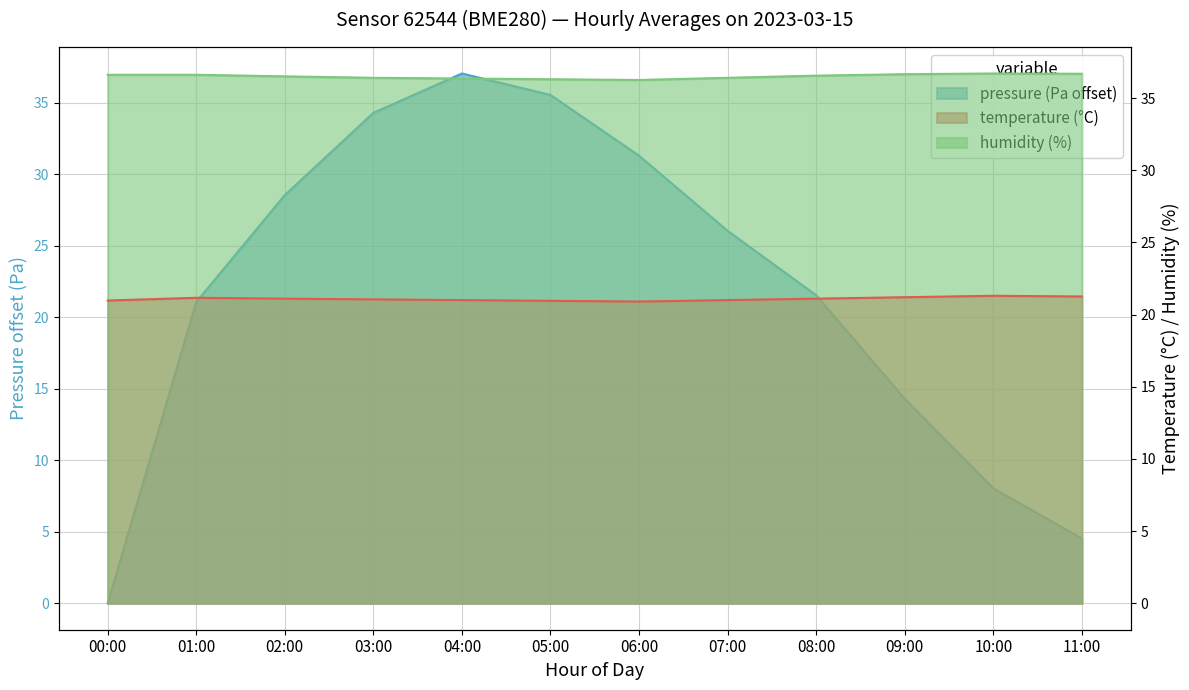

Reading left to right, what are all the values shown in this chart?

pressure: 0.0	21.1	28.5	34.3	37.0	35.5	31.3	26.0	21.5	14.3	8.0	4.5
temperature: 21.0	21.2	21.1	21.1	21.0	20.9	20.9	21.0	21.1	21.2	21.3	21.2
humidity: 36.6	36.6	36.5	36.4	36.4	36.3	36.2	36.4	36.5	36.6	36.7	36.7